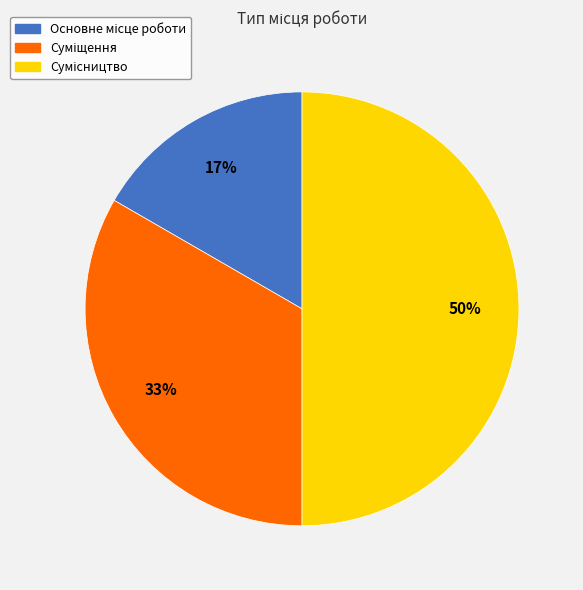

To the nearest percent, what is the average slice percentage?

33%